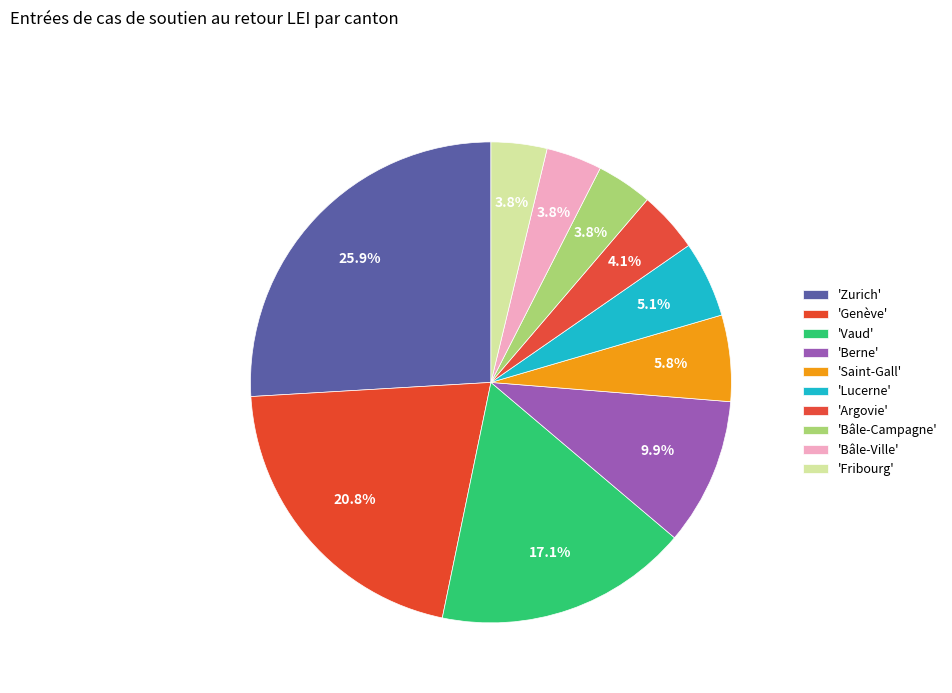

Count the number of slices in the pie.

10